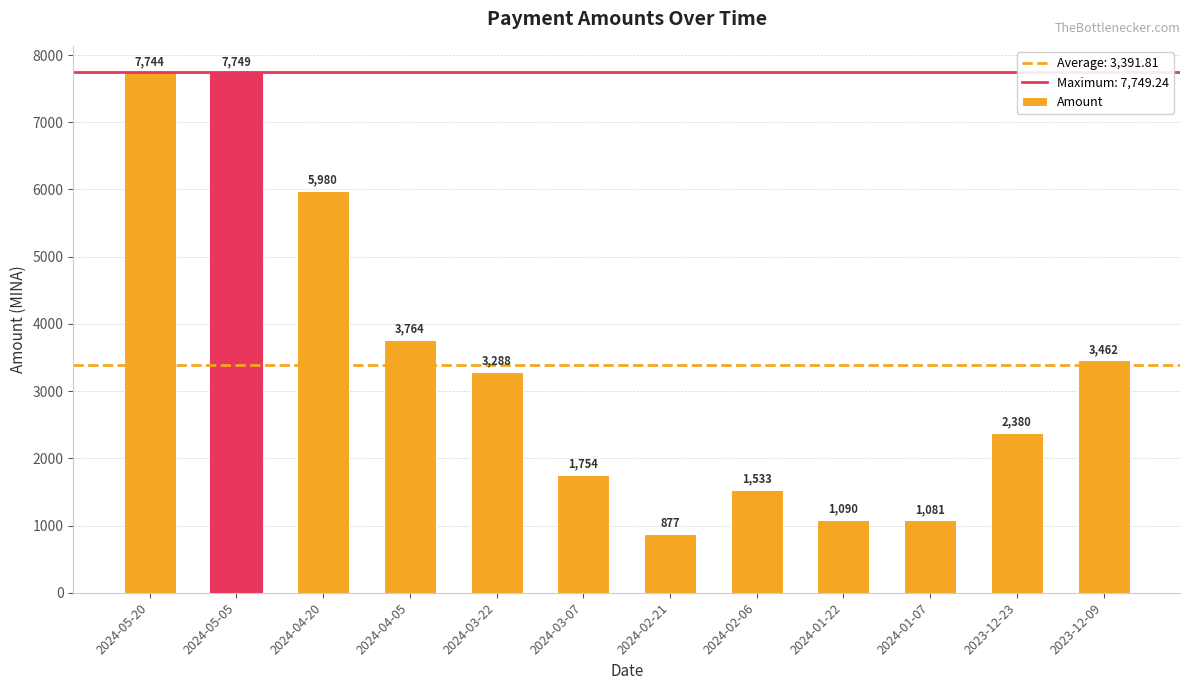

Does the chart contain any negative values?

No